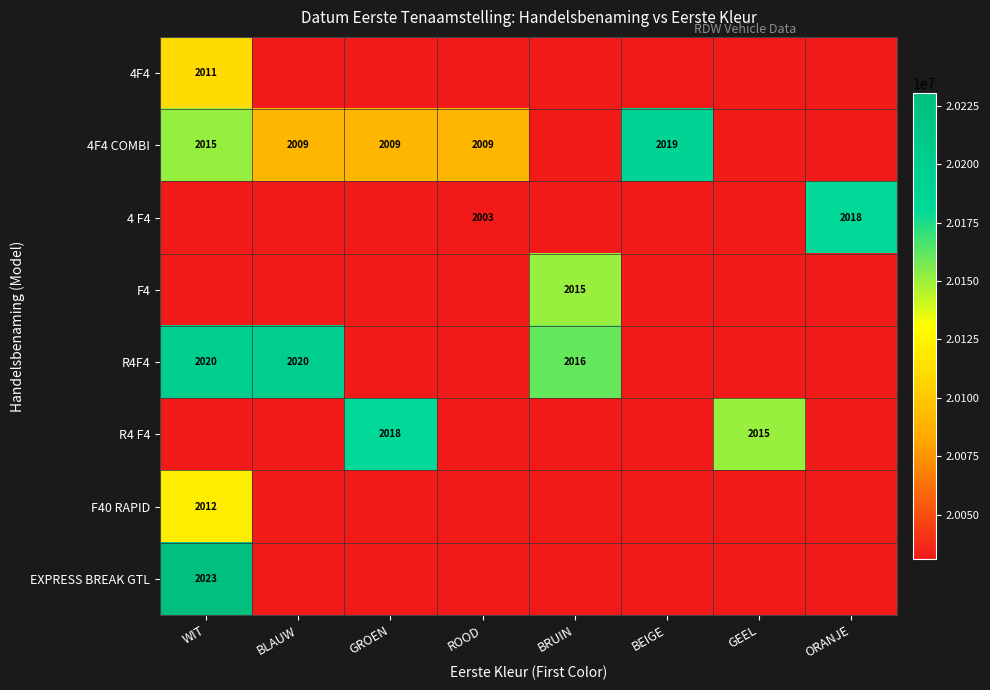

The value of 4F4 COMBI at ROOD is 838. True or false?

False